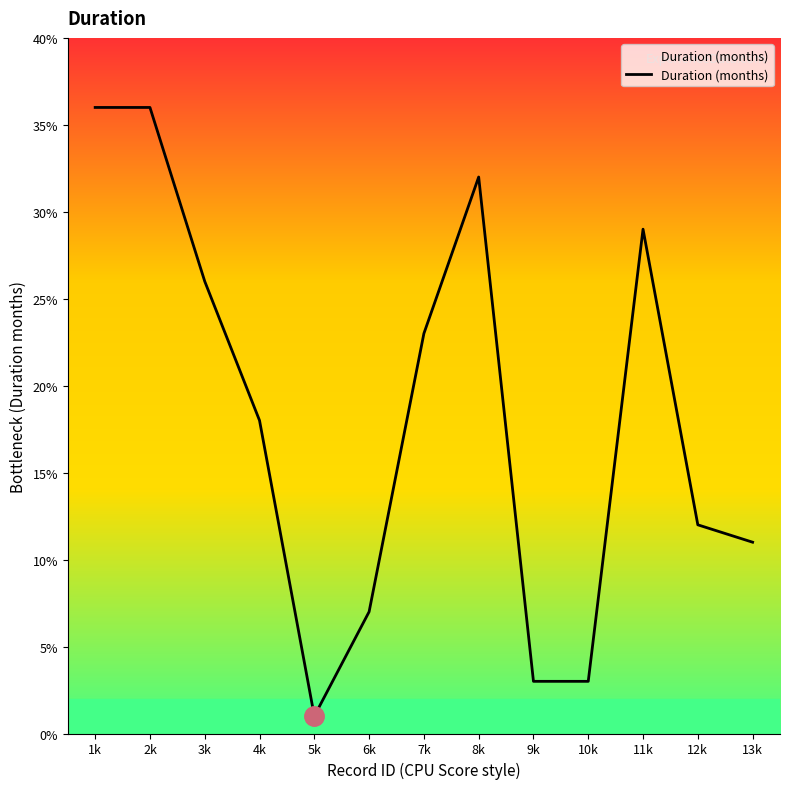

Approximately how many times larger is the value at 11k compared to 8k?

0.9